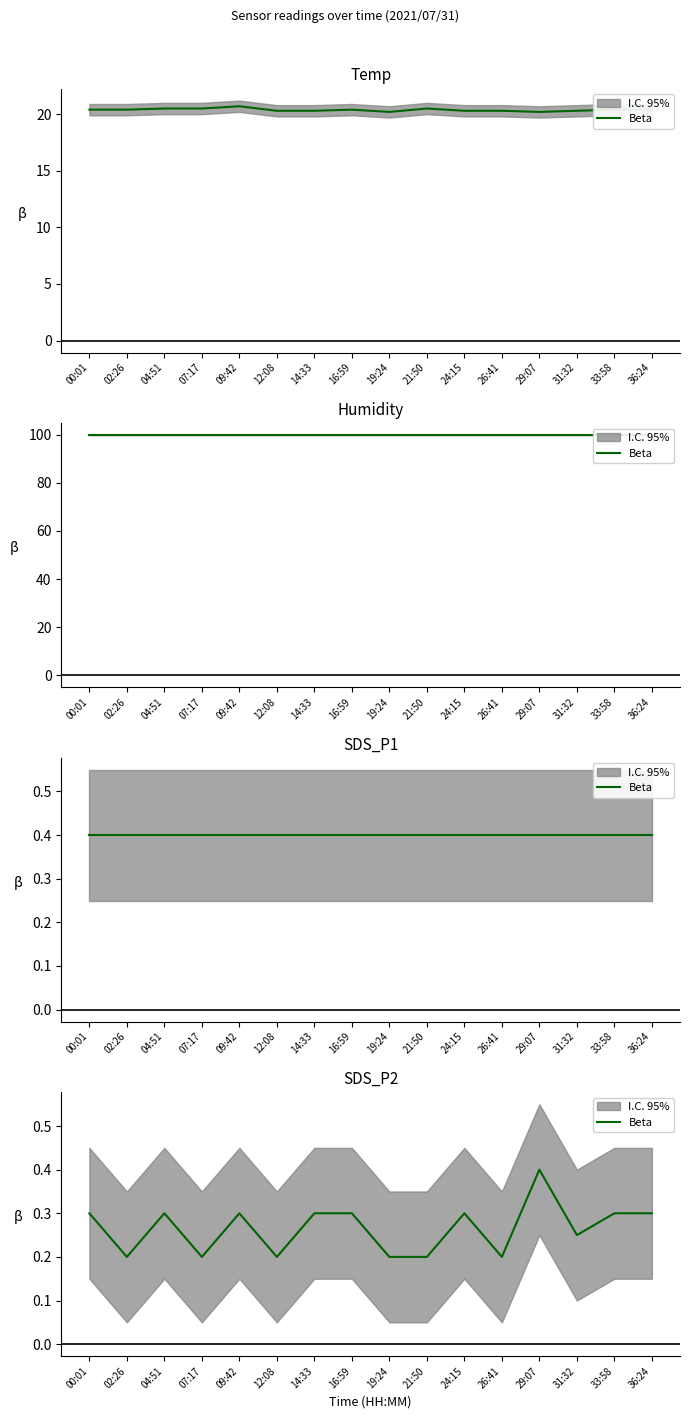

What is the value of the 12th point from the left?

0.2